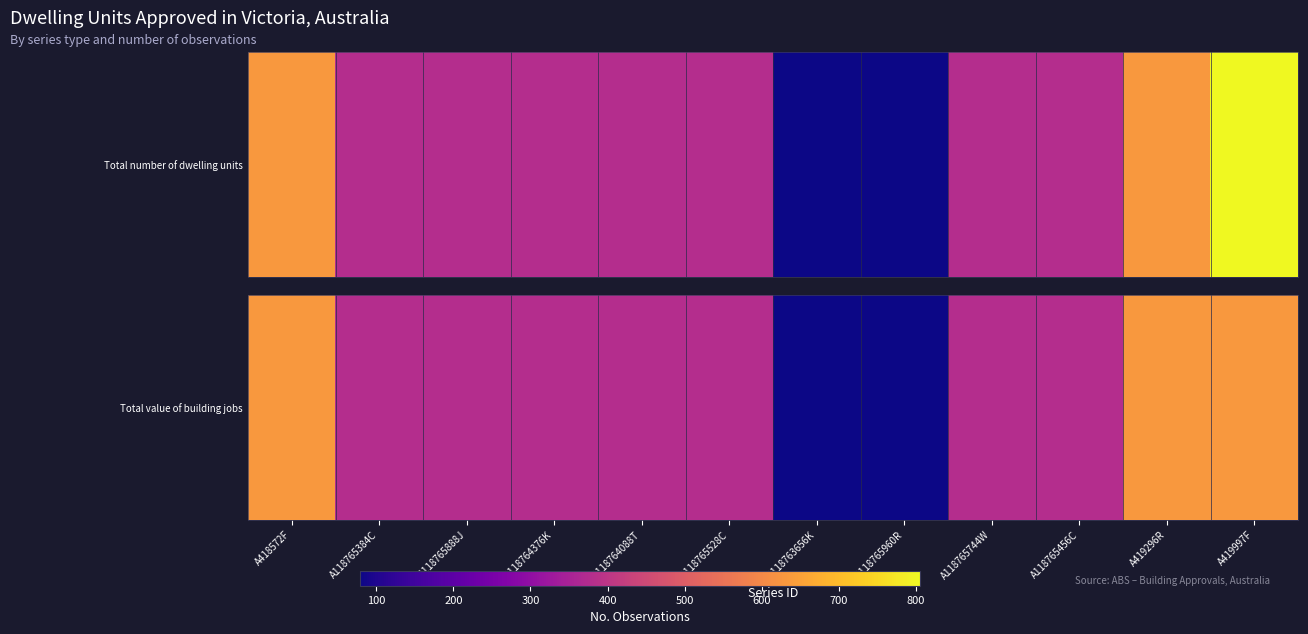

Rank the categories by value from highest to lowest.

A418572F, A419296R, A419997F, A118765384C, A118765888J, A118764376K, A118764088T, A118765528C, A118765744W, A118765456C, A118763656K, A118765960R